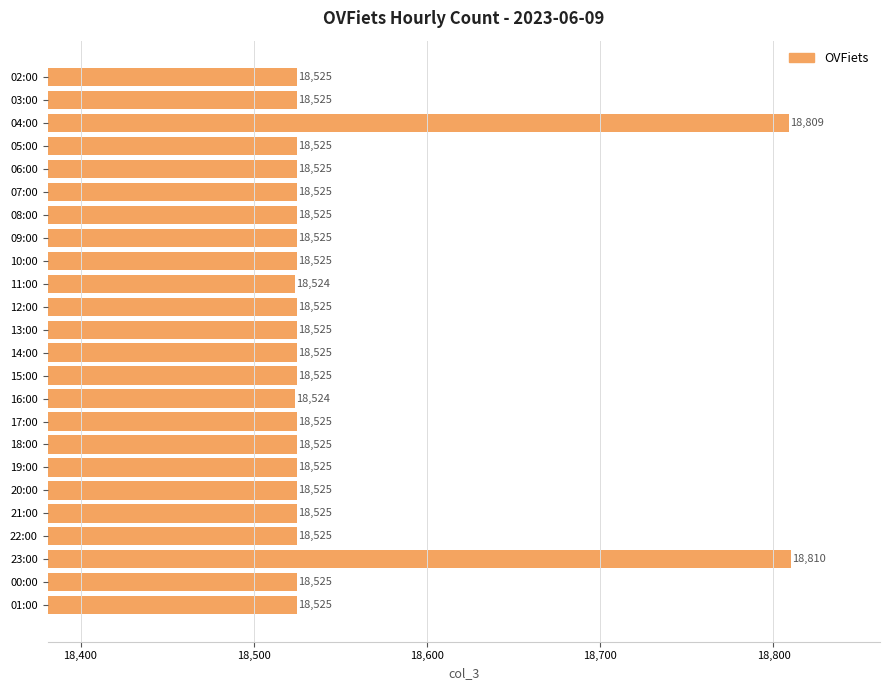

What is the change in value from 16:00 to 01:00?

+1